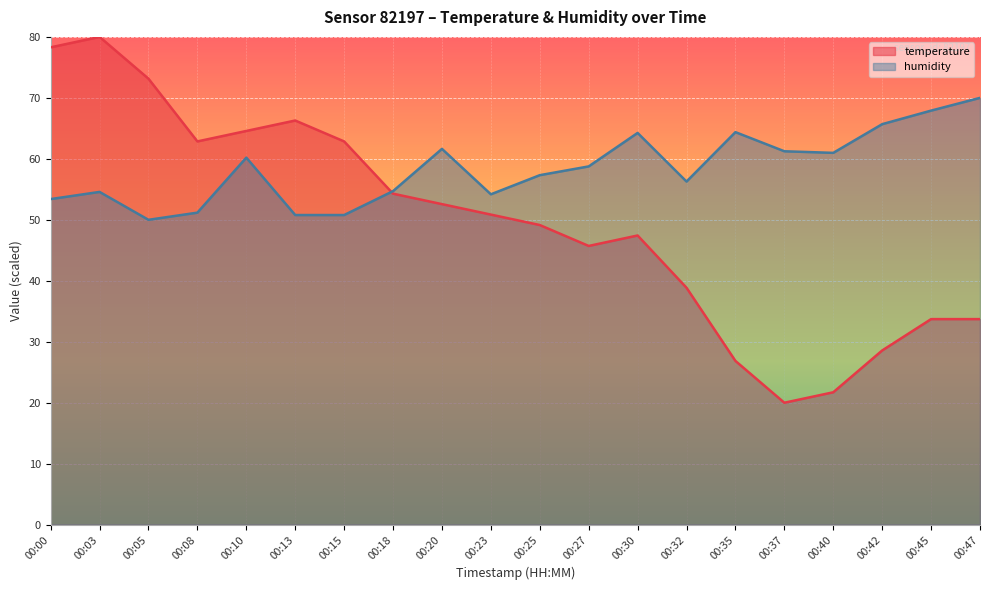

How many series are shown in this chart?

2